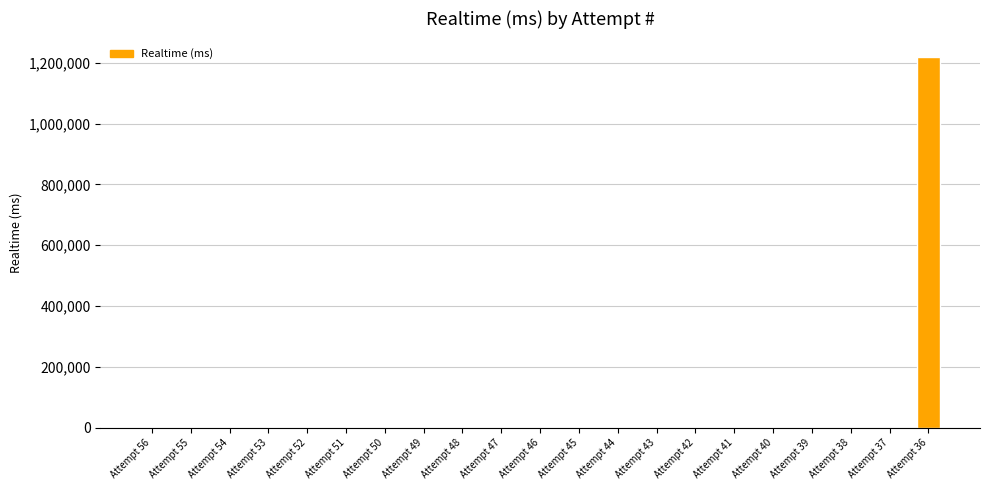

Which category has the highest value across all series?

Attempt 36